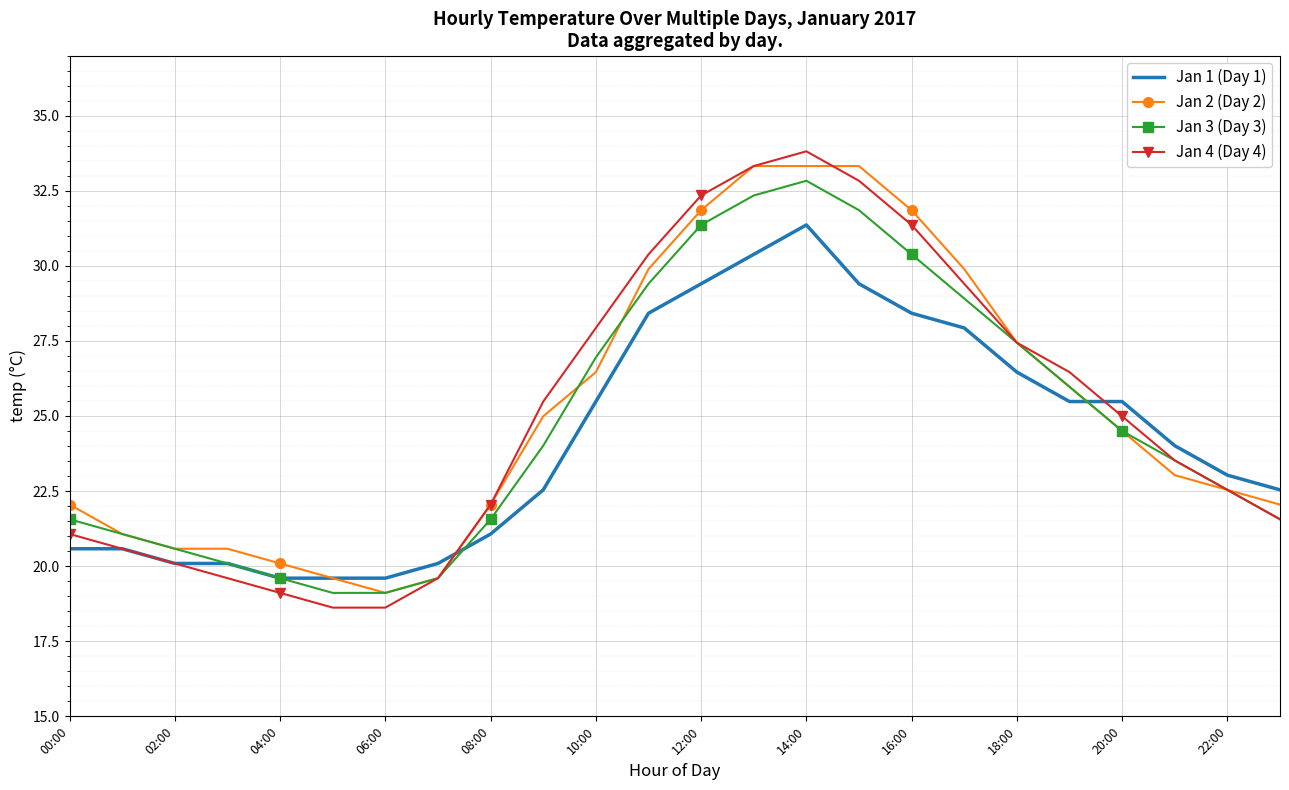

What is the maximum value shown in the chart?

33.8